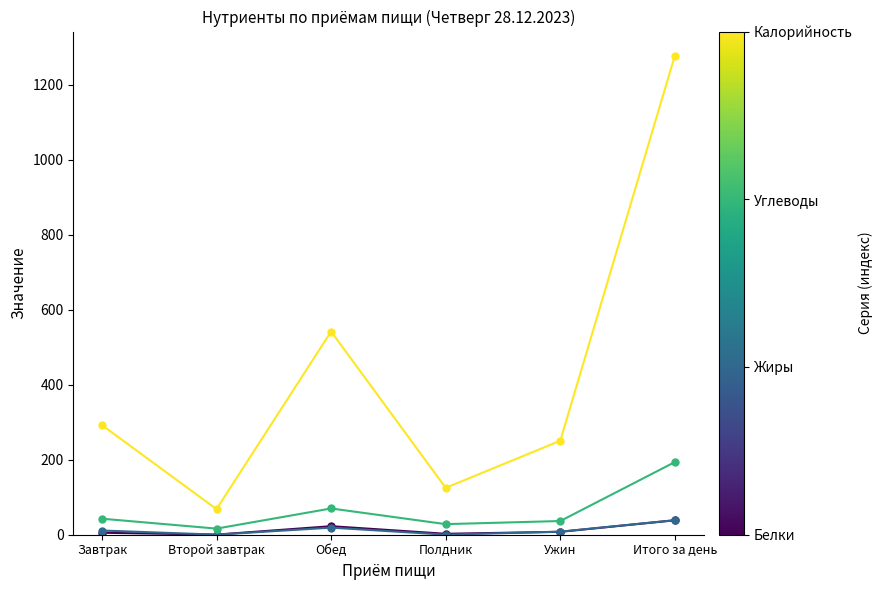

At which category does the chart reach its peak across all series?

Итого за день